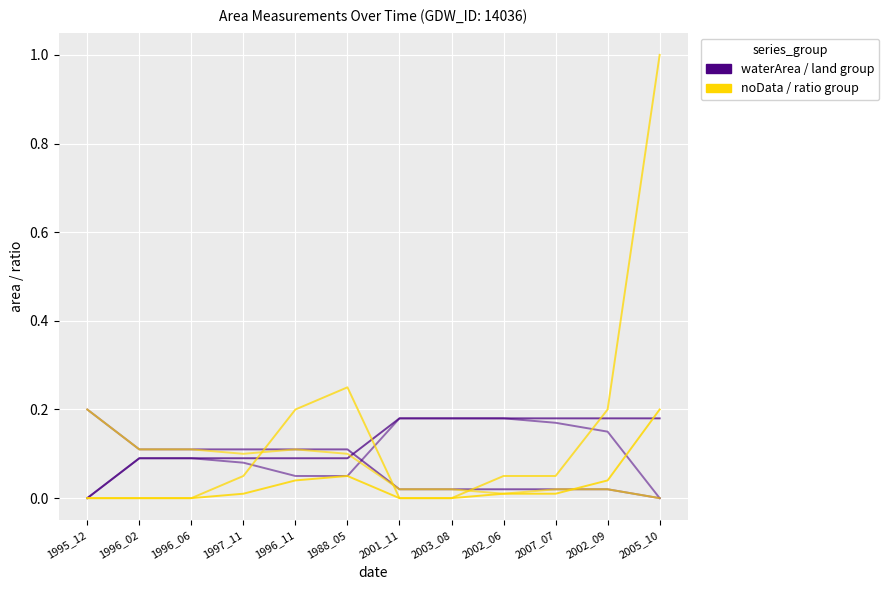

Reading left to right, transcribe all the data shown in this chart.

waterArea: 1995_12=0.0	1996_02=0.1	1996_06=0.1	1997_11=0.1	1996_11=0.1	1988_05=0.1	2001_11=0.2	2003_08=0.2	2002_06=0.2	2007_07=0.2	2002_09=0.2	2005_10=0.2
landArea: 1995_12=0.2	1996_02=0.1	1996_06=0.1	1997_11=0.1	1996_11=0.1	1988_05=0.1	2001_11=0.0	2003_08=0.0	2002_06=0.0	2007_07=0.0	2002_09=0.0	2005_10=0.0
origWaterArea: 1995_12=0.0	1996_02=0.1	1996_06=0.1	1997_11=0.1	1996_11=0.1	1988_05=0.1	2001_11=0.2	2003_08=0.2	2002_06=0.2	2007_07=0.2	2002_09=0.1	2005_10=0.0
origNoDataArea: 1995_12=0.0	1996_02=0.0	1996_06=0.0	1997_11=0.0	1996_11=0.0	1988_05=0.1	2001_11=0.0	2003_08=0.0	2002_06=0.0	2007_07=0.0	2002_09=0.0	2005_10=0.2
ratioOrigNoData: 1995_12=0.0	1996_02=0.0	1996_06=0.0	1997_11=0.1	1996_11=0.2	1988_05=0.2	2001_11=0.0	2003_08=0.0	2002_06=0.1	2007_07=0.1	2002_09=0.2	2005_10=1.0
origlandArea: 1995_12=0.2	1996_02=0.1	1996_06=0.1	1997_11=0.1	1996_11=0.1	1988_05=0.1	2001_11=0.0	2003_08=0.0	2002_06=0.0	2007_07=0.0	2002_09=0.0	2005_10=0.0